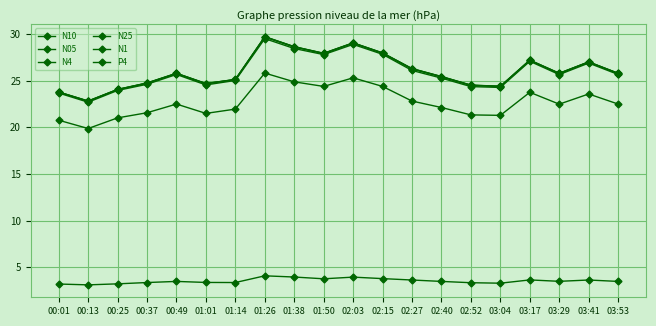

At 02:52, list the series in order from largest to smallest.

N10, N4, N25, N1, N05, P4